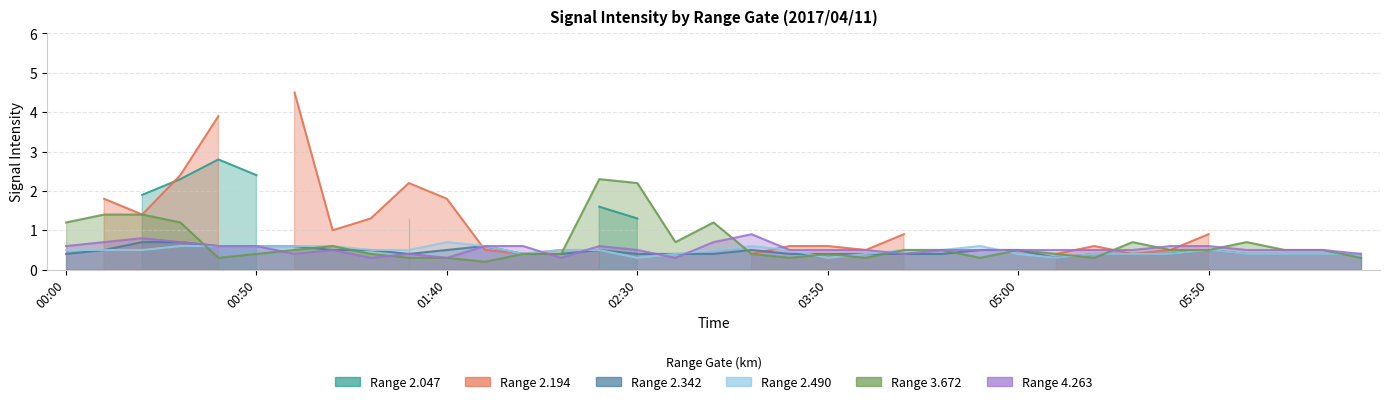

The value of 3.672 at 02:20 is 1.5. True or false?

False